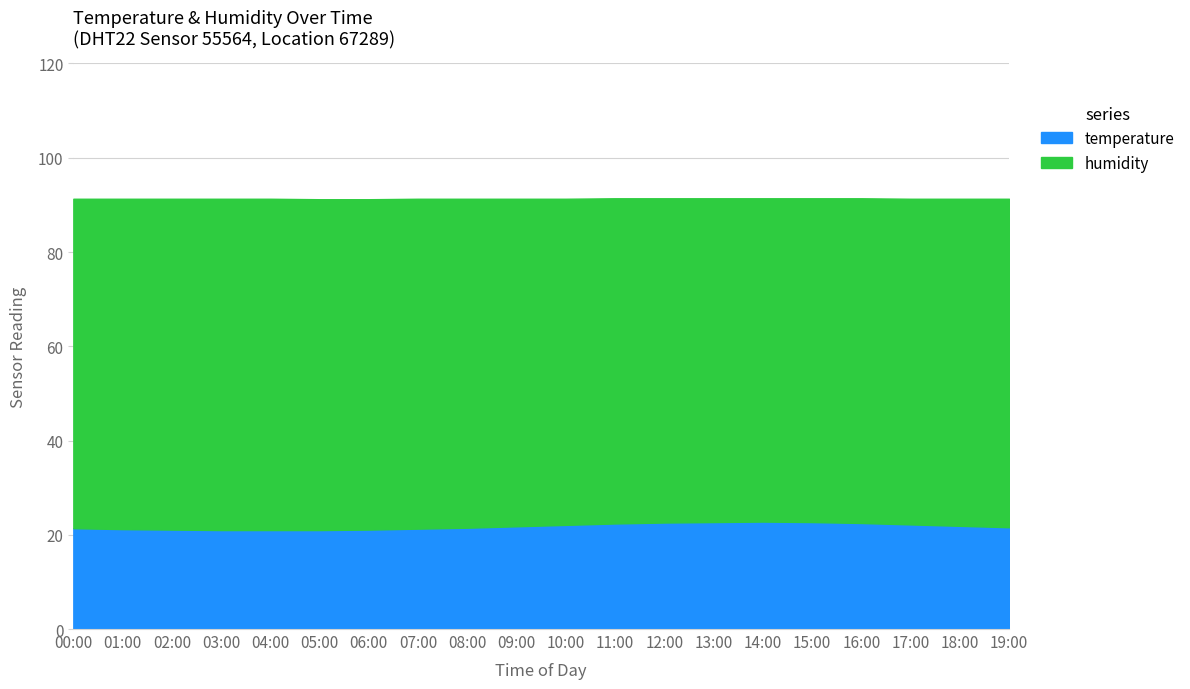

Rank the categories by value from lowest to highest.

03:00, 04:00, 05:00, 02:00, 06:00, 01:00, 07:00, 00:00, 08:00, 19:00, 09:00, 18:00, 10:00, 17:00, 11:00, 16:00, 12:00, 13:00, 15:00, 14:00